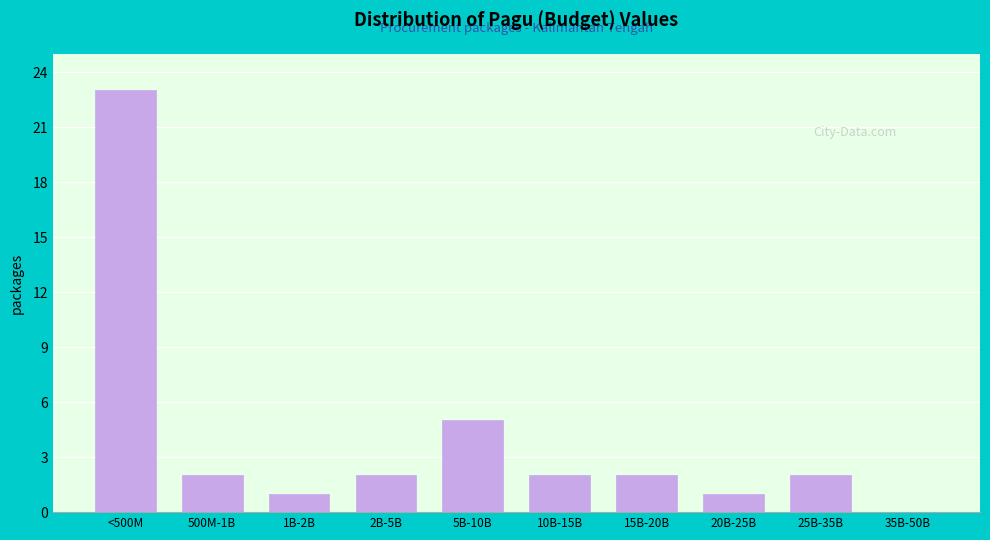

Reading right to left, transcribe all the data shown in this chart.

35B-50B=0	25B-35B=2	20B-25B=1	15B-20B=2	10B-15B=2	5B-10B=5	2B-5B=2	1B-2B=1	500M-1B=2	<500M=23